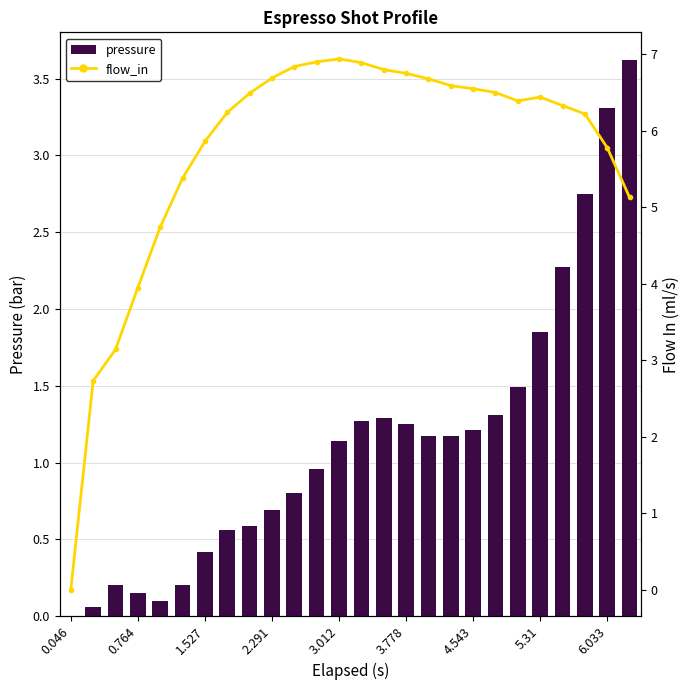

Reading left to right, extract all data points from this chart.

pressure: 0.0	0.1	0.2	0.1	0.1	0.2	0.4	0.6	0.6	0.7	0.8	1.0	1.1	1.3	1.3	1.2	1.2	1.2	1.2	1.3	1.5	1.9	2.3	2.8	3.3	3.6
flow_in: 0.0	2.7	3.1	4.0	4.7	5.4	5.9	6.2	6.5	6.7	6.8	6.9	6.9	6.9	6.8	6.8	6.7	6.6	6.5	6.5	6.4	6.4	6.3	6.2	5.8	5.1